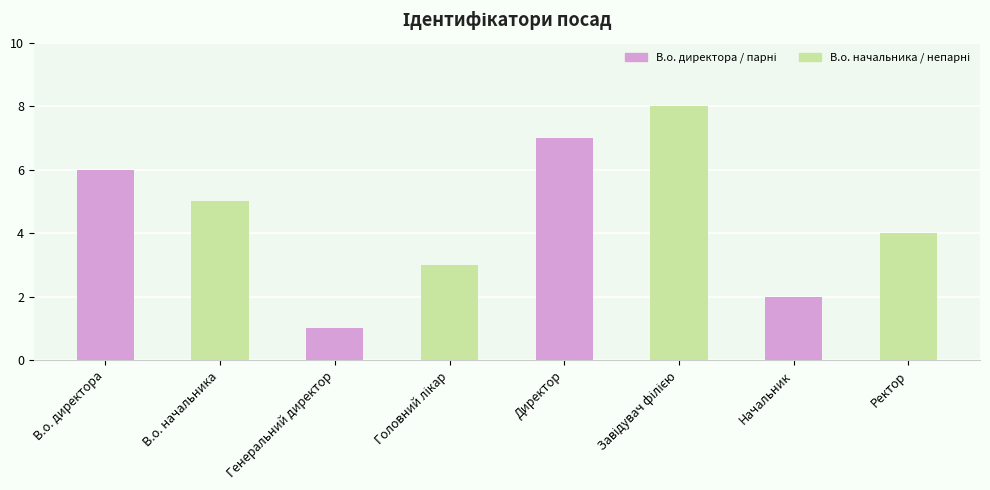

What position from the right is В.о. начальника?

7